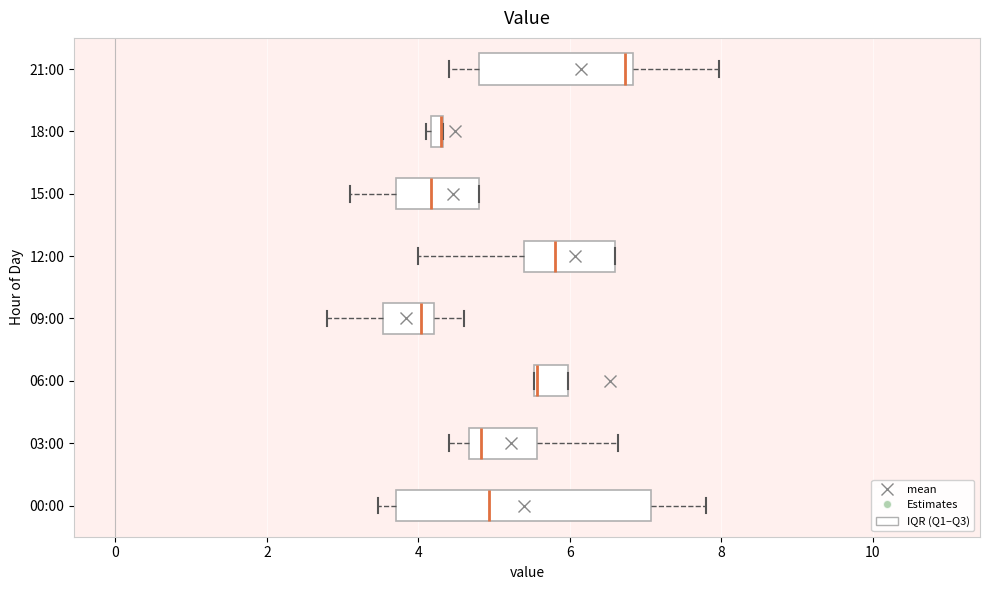

Where does the left whisker of the box for 00:00 end on the x-axis? The values are not printed on the chart, so give them approximately, as read against the axis.

3.4